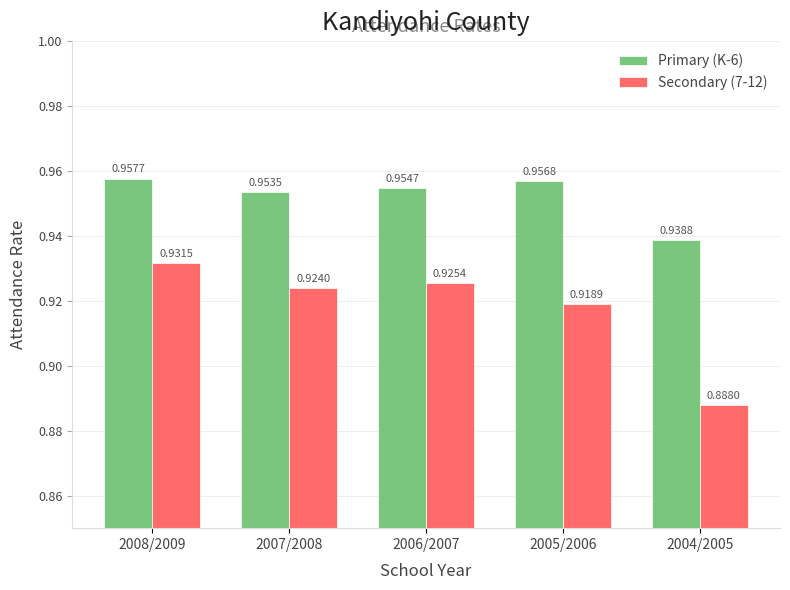

What is the sum of all Secondary (7-12) values?

4.6